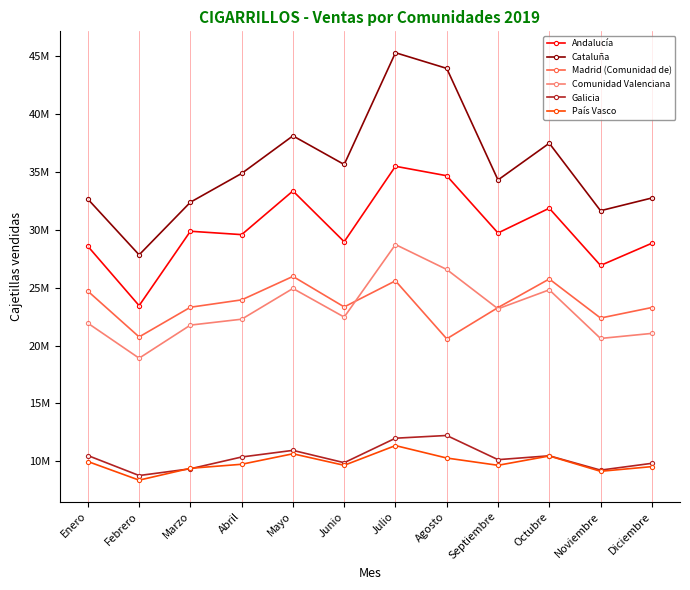

At which category does Comunidad Valenciana reach its first local valley?

Febrero